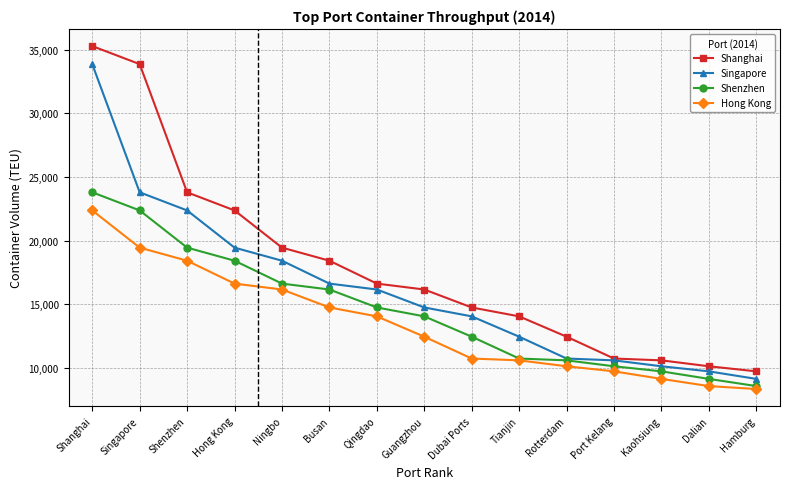

What is the minimum value for Hong Kong?

8340